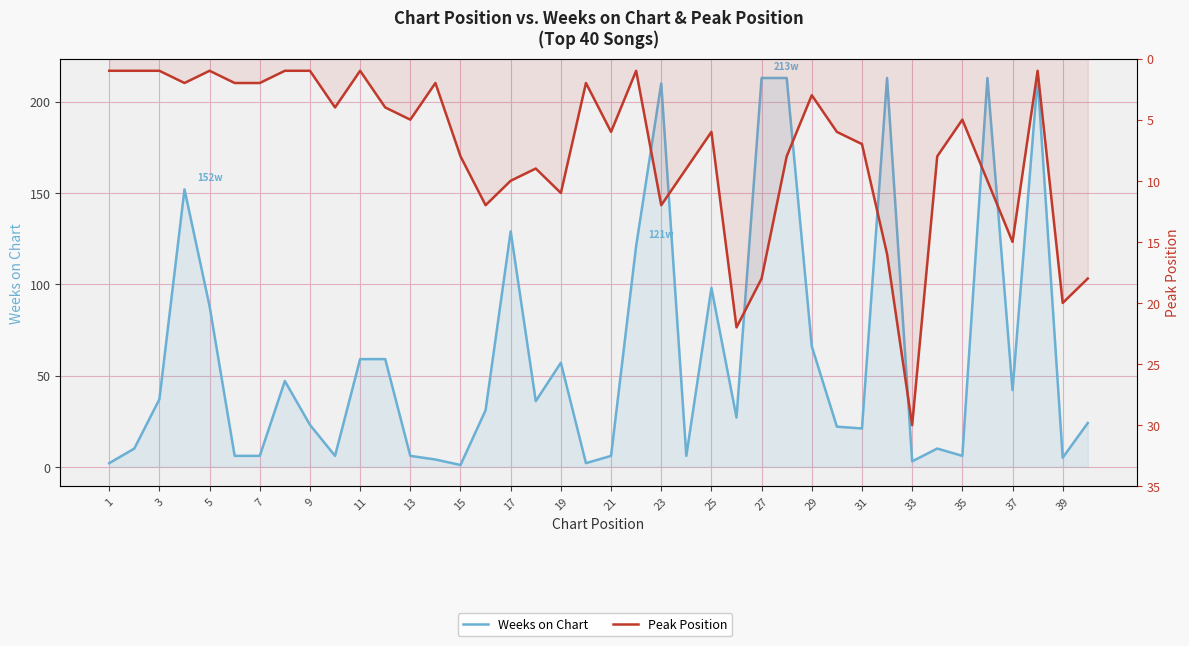

How many intersections are there between Weeks on Chart and Peak Position?

8